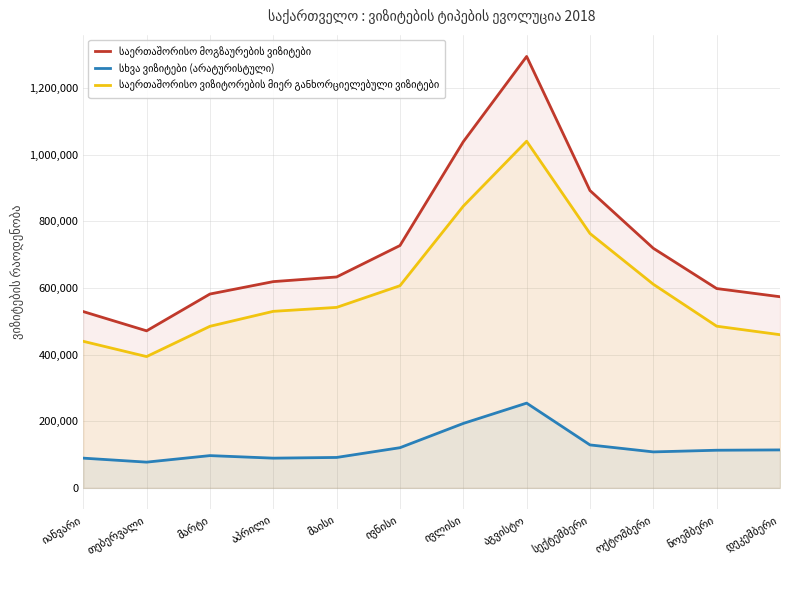

What is the label of the 9th point from the right?

აპრილი